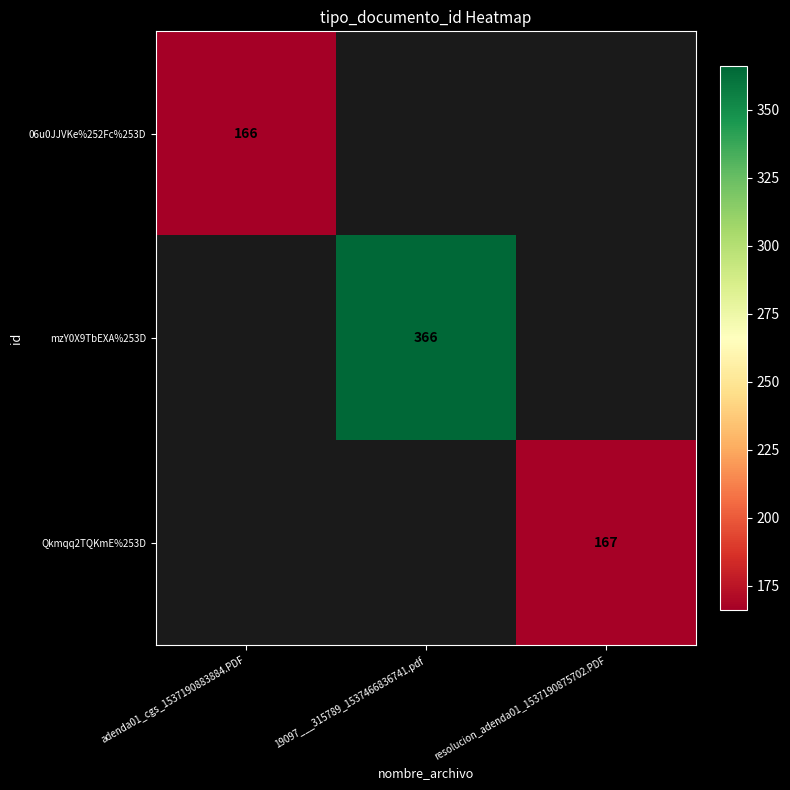

How many categories are shown in the chart?

3